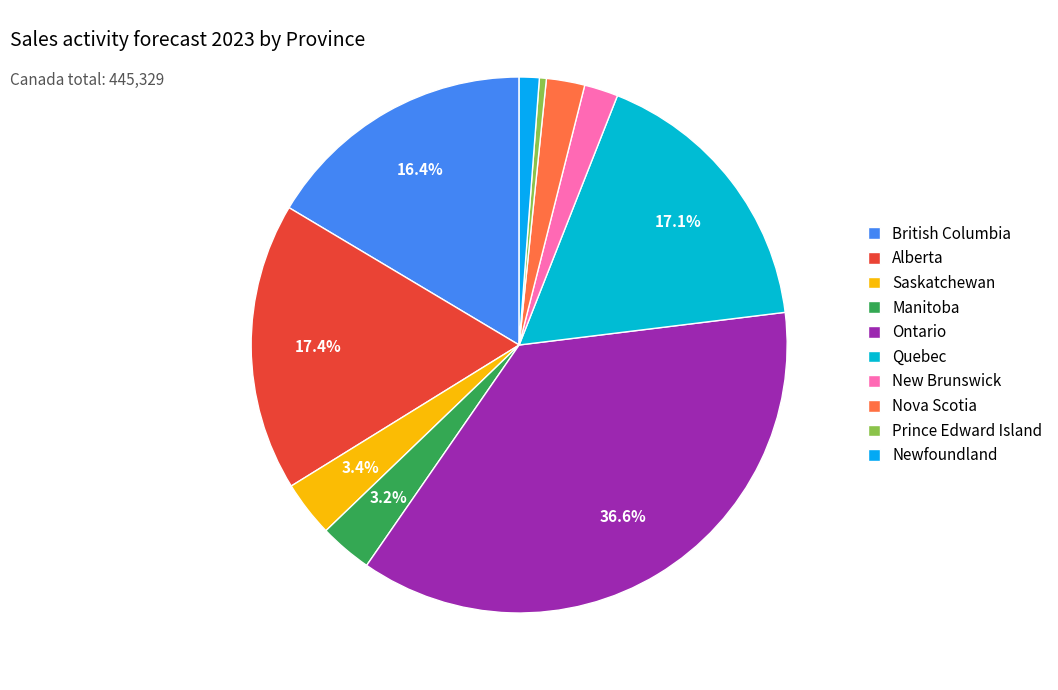

To the nearest percent, what is the average slice percentage?

10%